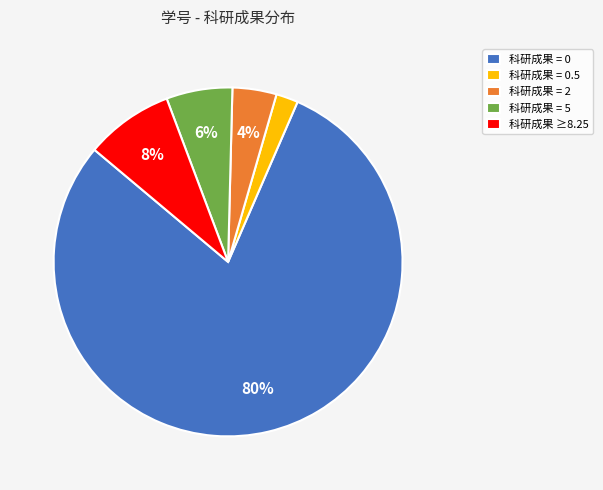

Rank the categories by value from highest to lowest.

科研成果 = 0, 科研成果 ≥8.25, 科研成果 = 5, 科研成果 = 2, 科研成果 = 0.5